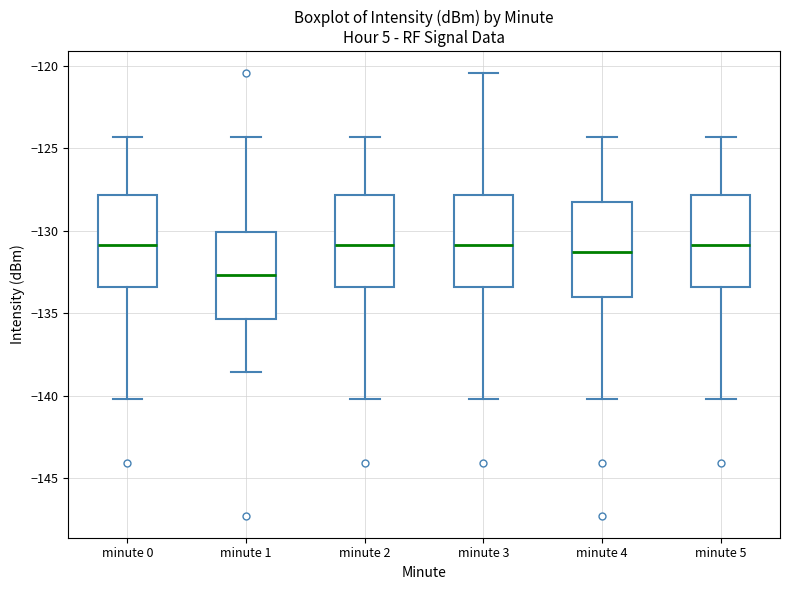

Where is the upper edge of the box for minute 3 on the y-axis? The values are not printed on the chart, so give them approximately, as read against the axis.

-128.0